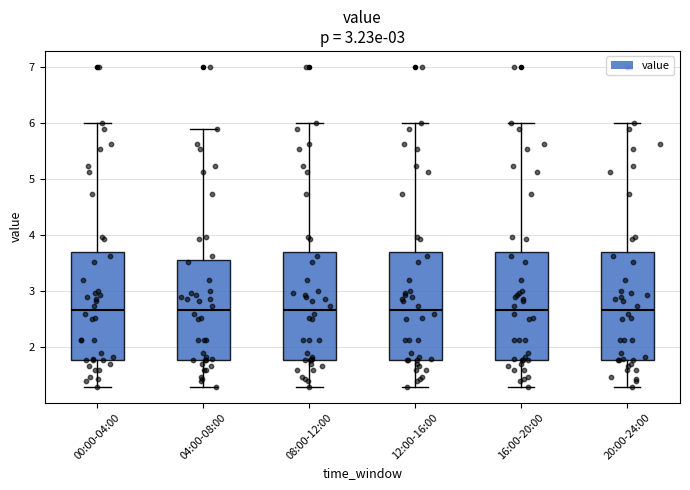

Reading left to right, transcribe this box plot: for each box, give where its median line is, the range the box spans, and where its two whiskers end, as read against the y-axis. The values are not printed on the chart, so give them approximately, as read against the axis.

00:00-04:00: median 2.7, box 1.8 to 3.7, whiskers 1.3 to 6.0
04:00-08:00: median 2.7, box 1.8 to 3.6, whiskers 1.3 to 5.9
08:00-12:00: median 2.7, box 1.8 to 3.7, whiskers 1.3 to 6.0
12:00-16:00: median 2.7, box 1.8 to 3.7, whiskers 1.3 to 6.0
16:00-20:00: median 2.7, box 1.8 to 3.7, whiskers 1.3 to 6.0
20:00-24:00: median 2.7, box 1.8 to 3.7, whiskers 1.3 to 6.0